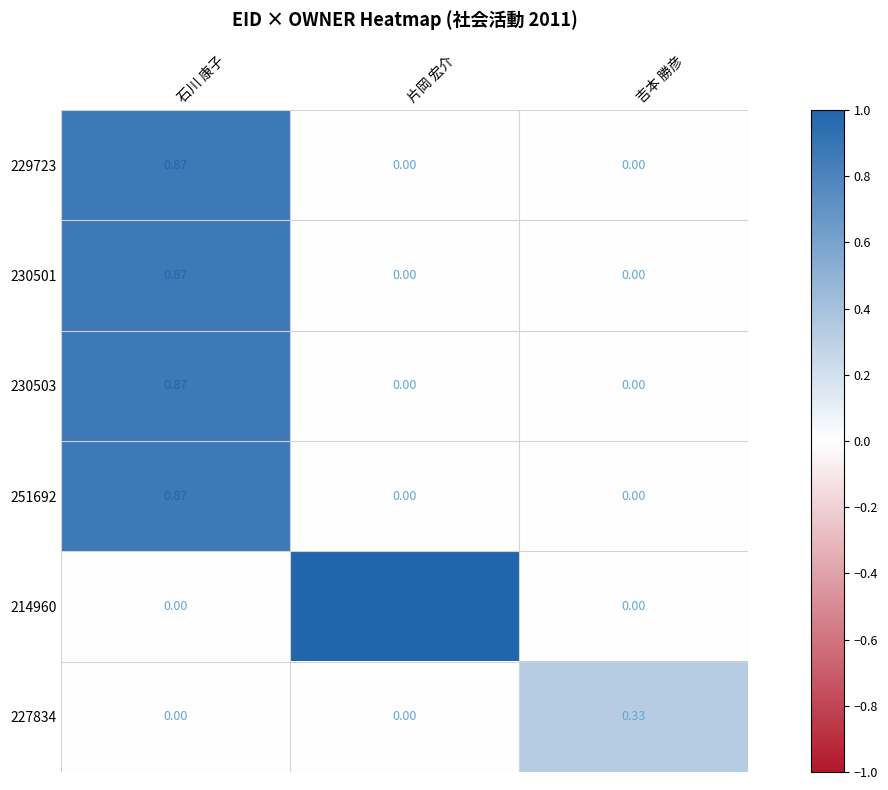

Is the value of 230501 at 石川 康子 greater than the value of 214960 at 片岡 宏介?

No